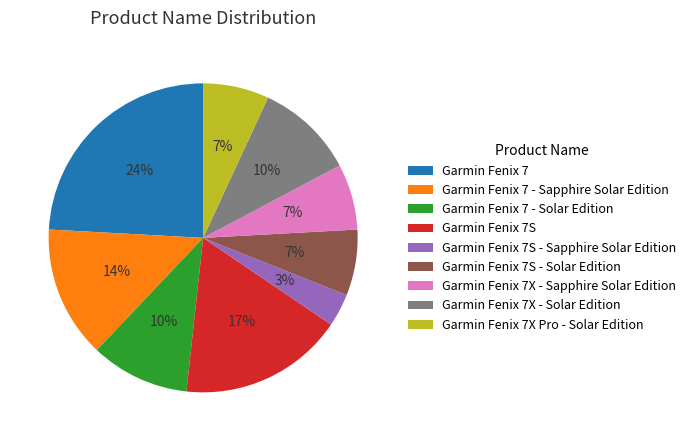

The Garmin Fenix 7S slice represents 22% of the pie. True or false?

False